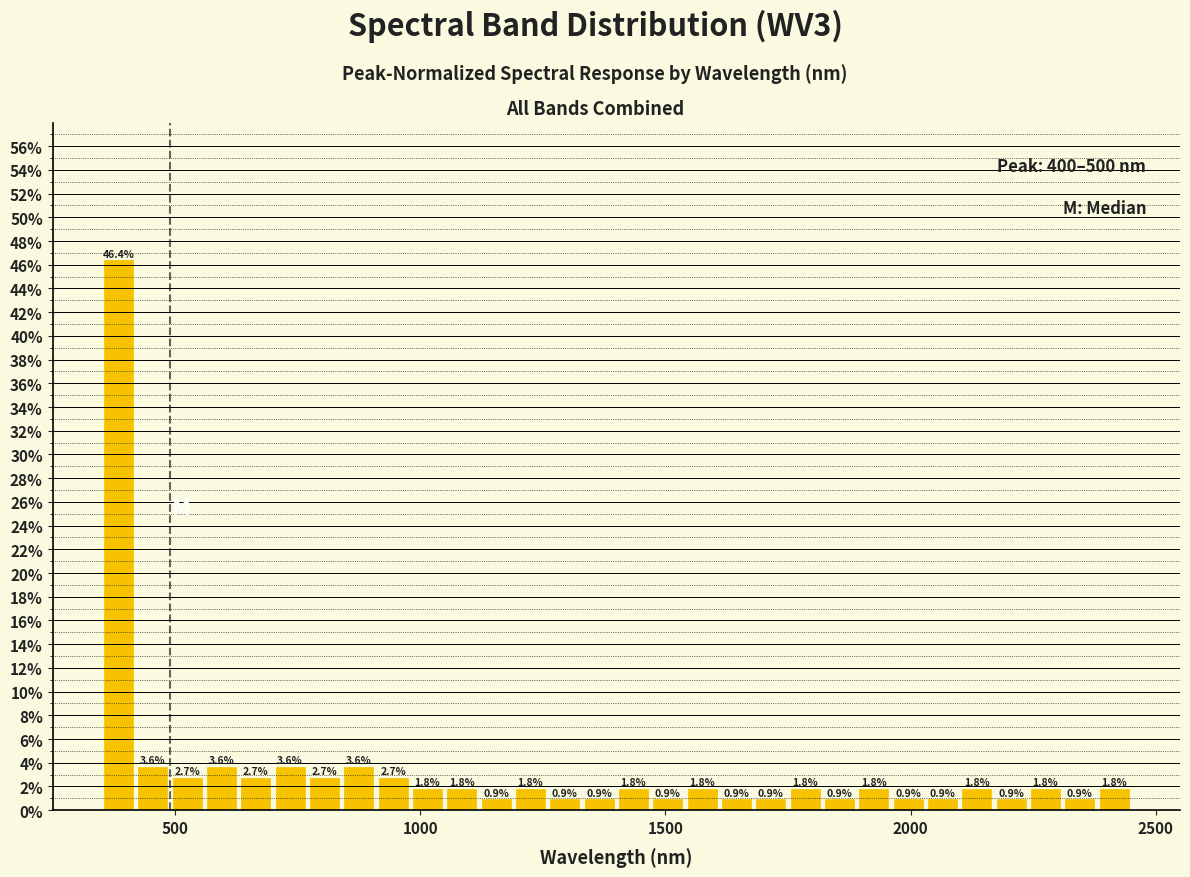

Read against the x-axis, roughly where is the centre of the tallest bar?

400